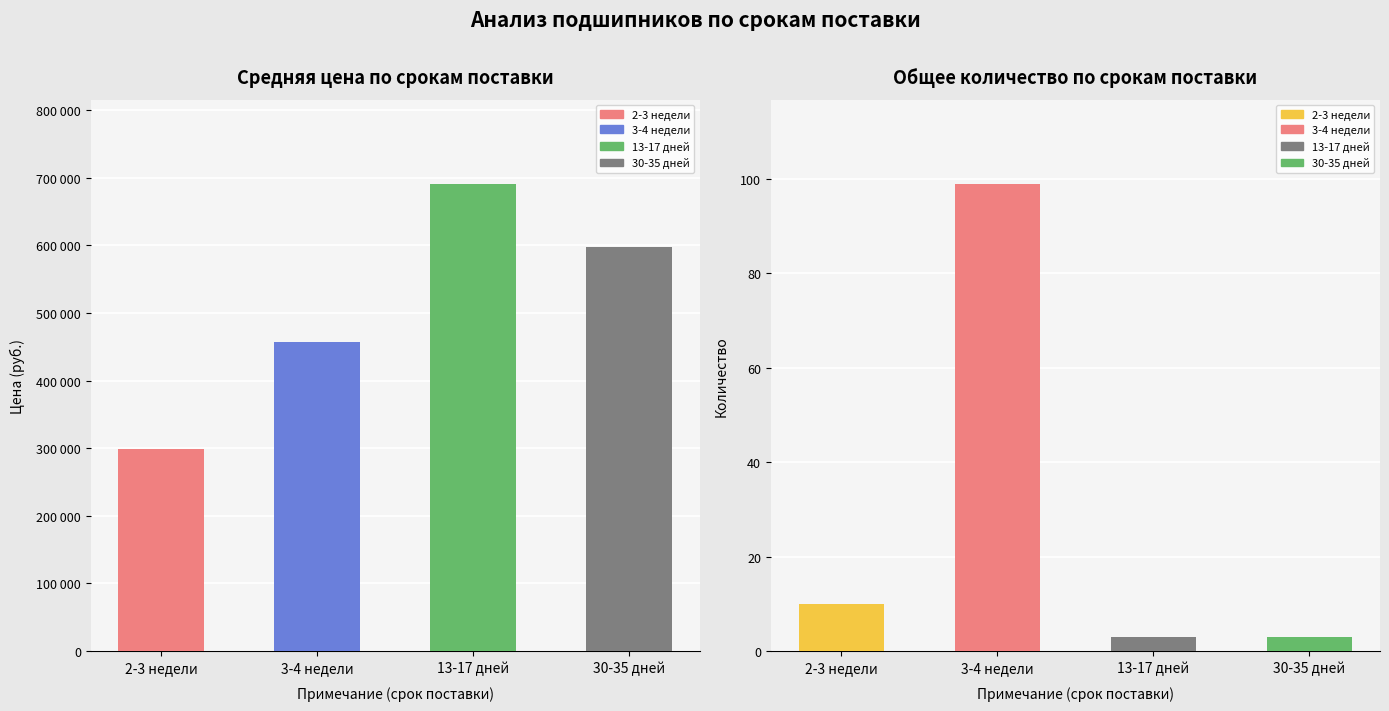

Are the bars grouped side by side (vs. stacked)?

Yes